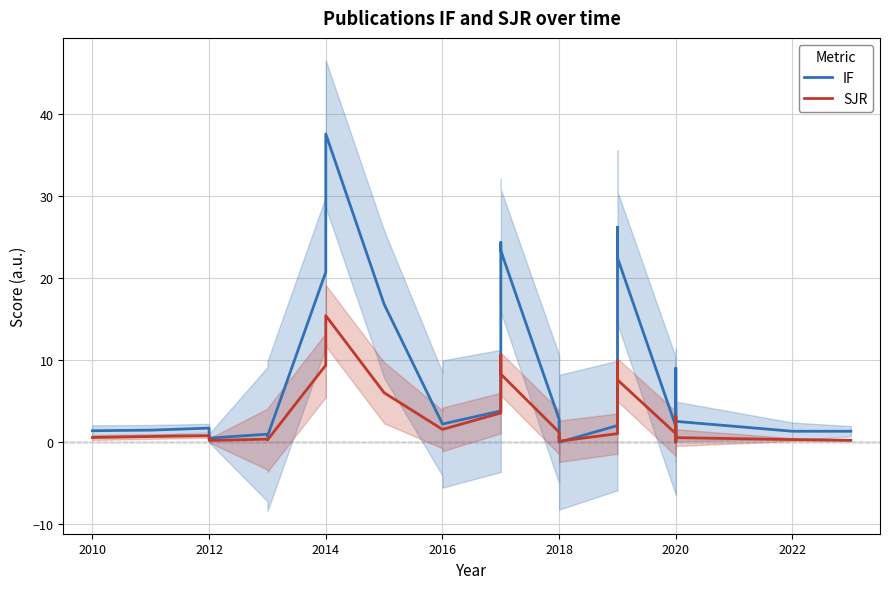

Where is the first local maximum for IF?

2012